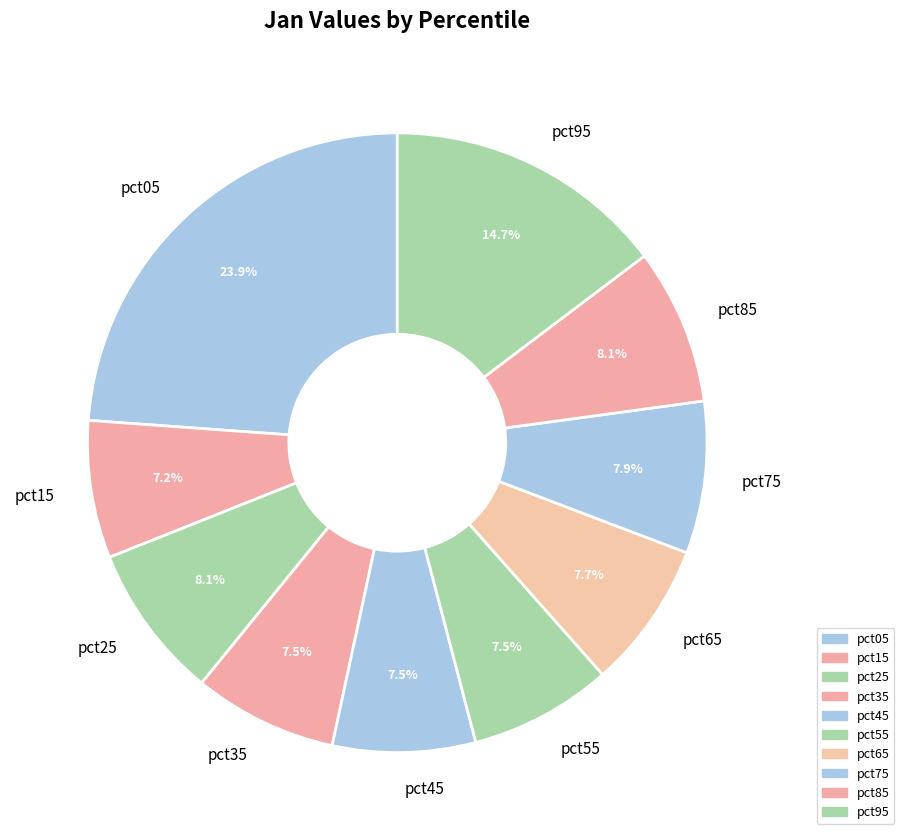

Is pct85 the majority of the pie?

No